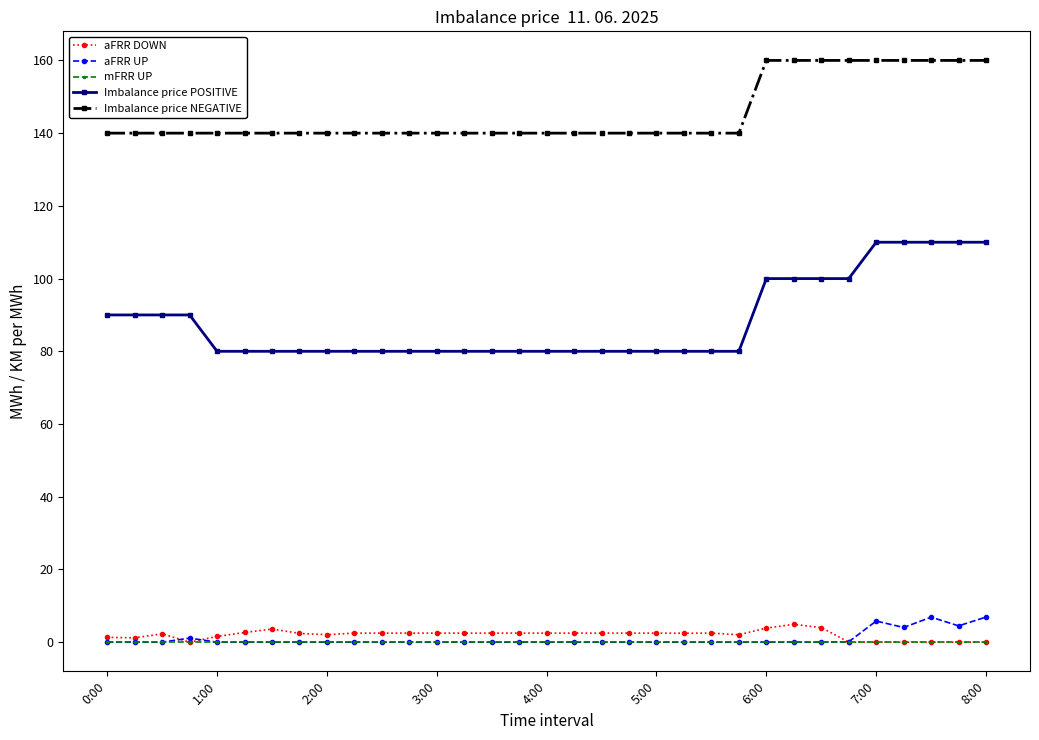

What is the value of the Imbalance price NEGATIVE point at the 30th from the left?

160.0